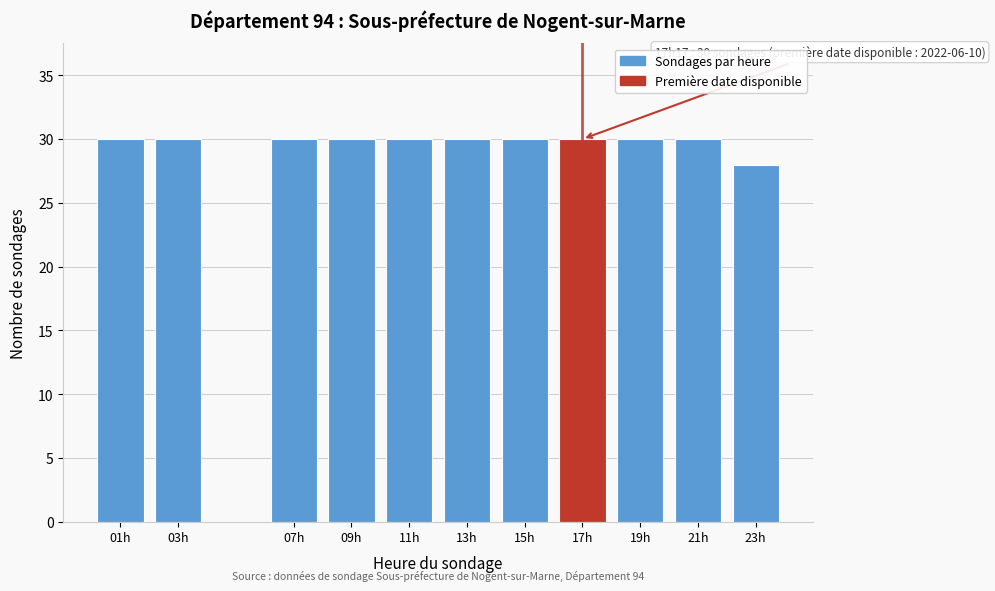

Reading left to right, what are all the values shown in this chart?

30	30	30	30	30	30	30	30	30	30	28